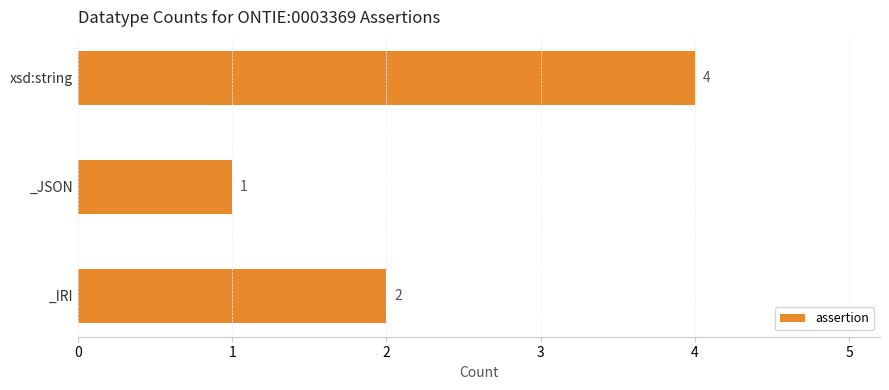

How many values are below 2?

1